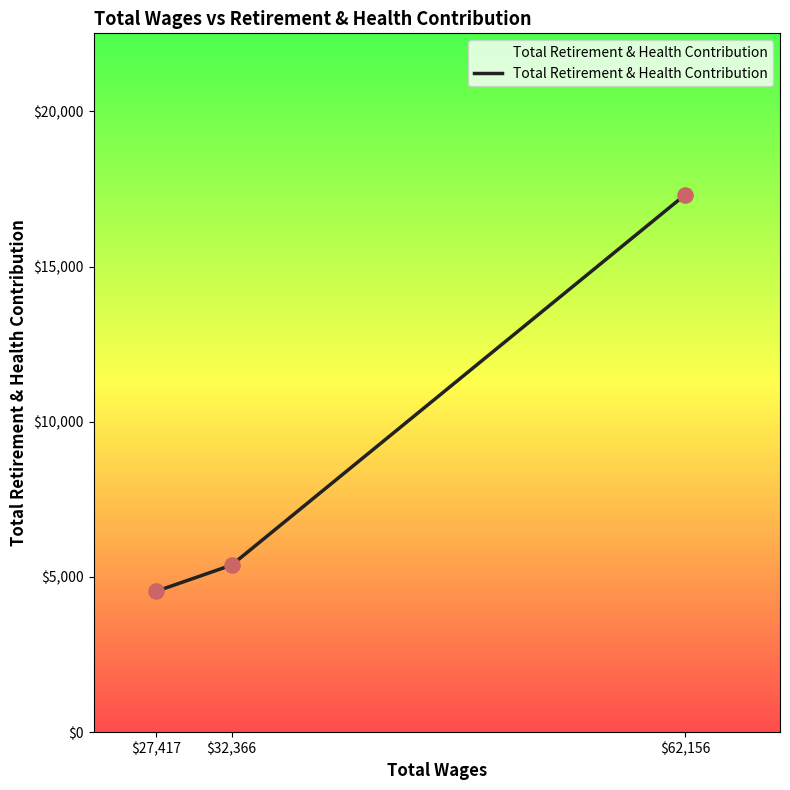

What is the change in value from $27,417 to $62,156?

+12778